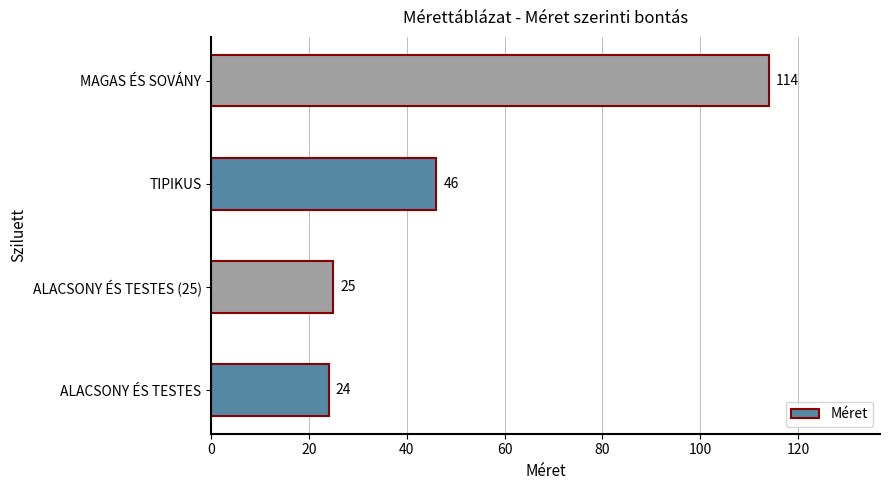

What is the change in value from ALACSONY ÉS TESTES (25) to MAGAS ÉS SOVÁNY?

+89